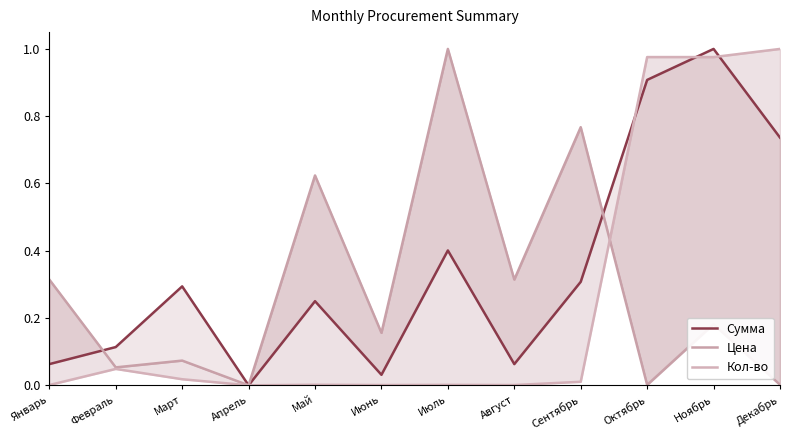

Which category has the highest value in the Кол-во series?

Декабрь